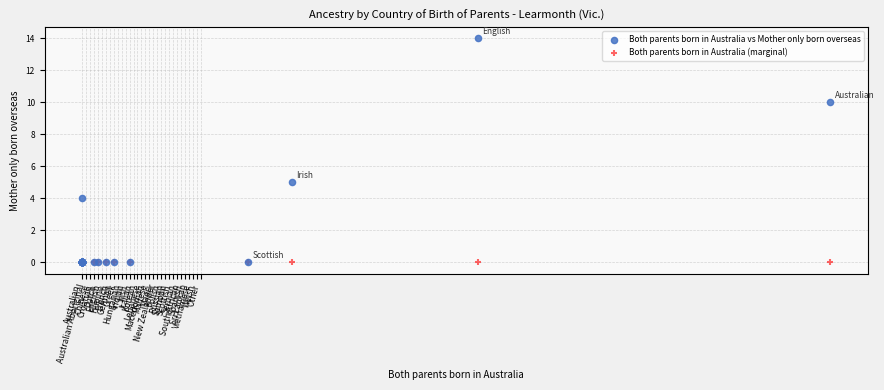

What are all the series names shown in the legend?

Both parents born in Australia vs Mother only born overseas, Both parents born in Australia (marginal)